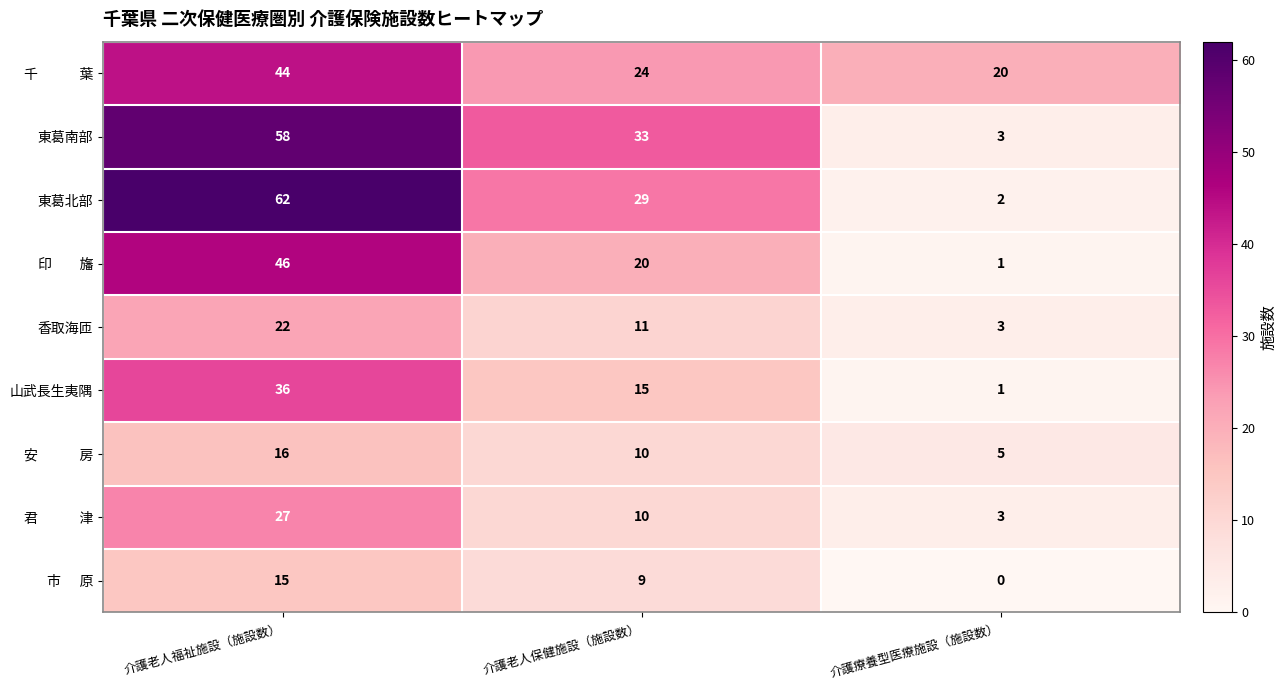

What is the difference between the 山武長生夷隅 values at 介護療養型医療施設（施設数） and 介護老人保健施設（施設数）?

14